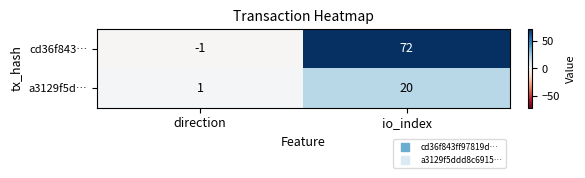

Reading right to left, list all the values displayed in this chart.

cd36f843…: io_index=72	direction=-1
a3129f5d…: io_index=20	direction=1